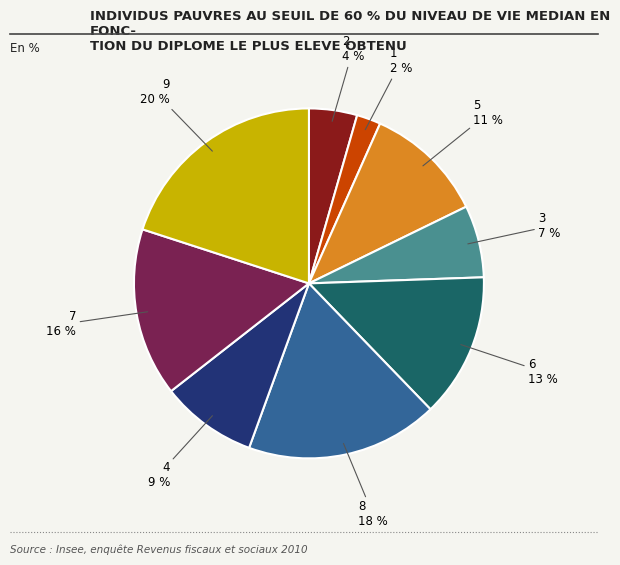

Does any single category account for the majority?

No